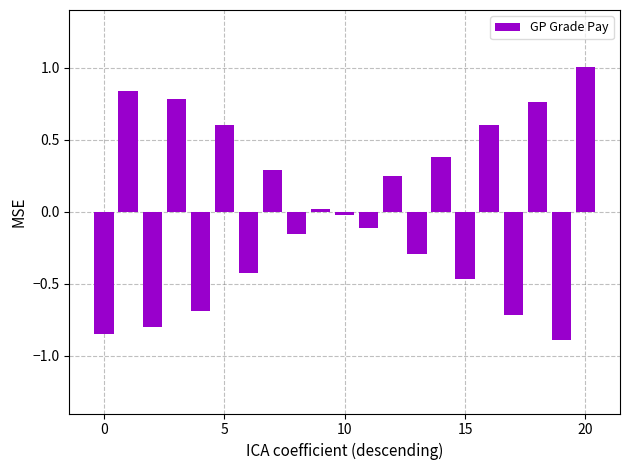

What is the difference between the maximum and minimum values?

1.9